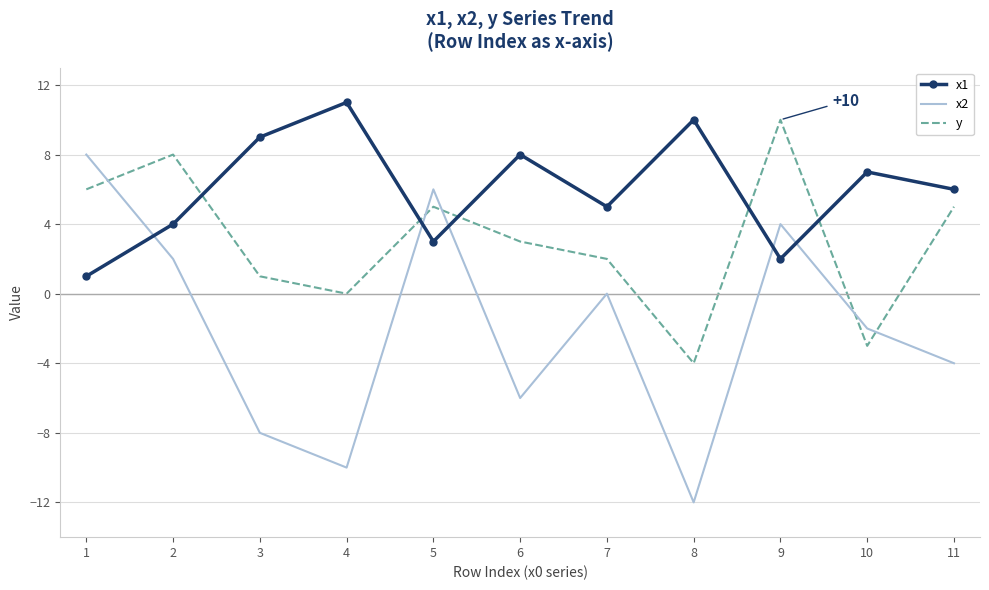

What is the minimum value shown in the chart?

-12